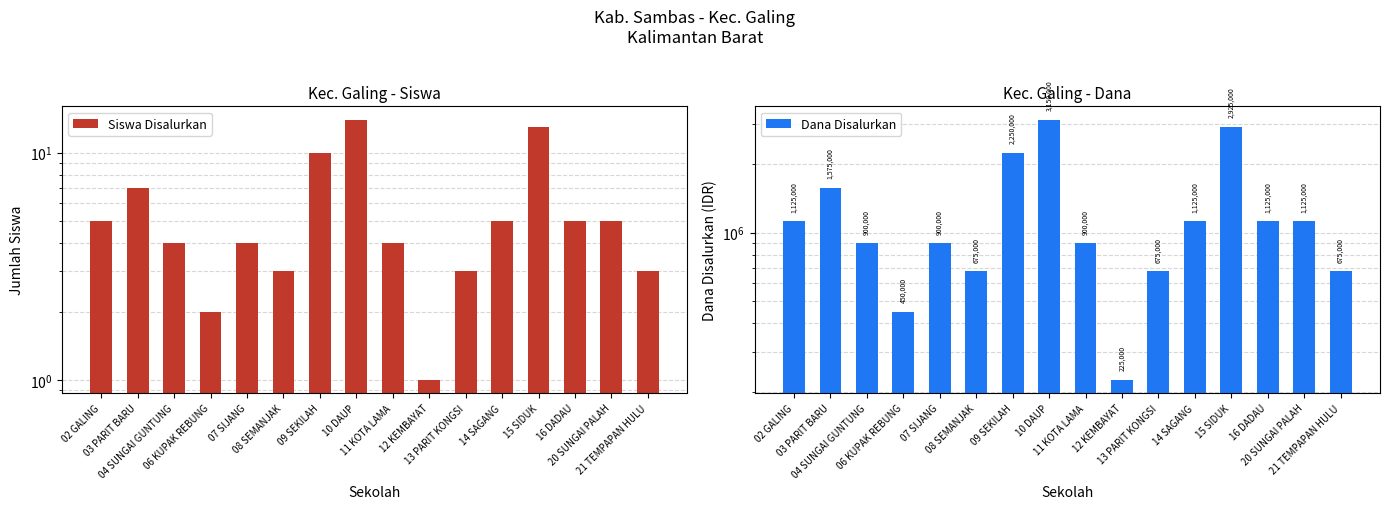

Rank the categories by Dana Disalurkan value from highest to lowest.

10 DAUP, 15 SIDUK, 09 SEKILAH, 03 PARIT BARU, 02 GALING, 14 SAGANG, 16 DADAU, 20 SUNGAI PALAH, 04 SUNGAI GUNTUNG, 07 SIJANG, 11 KOTA LAMA, 08 SEMANJAK, 13 PARIT KONGSI, 21 TEMPAPAN HULU, 06 KUPAK REBUNG, 12 KEMBAYAT